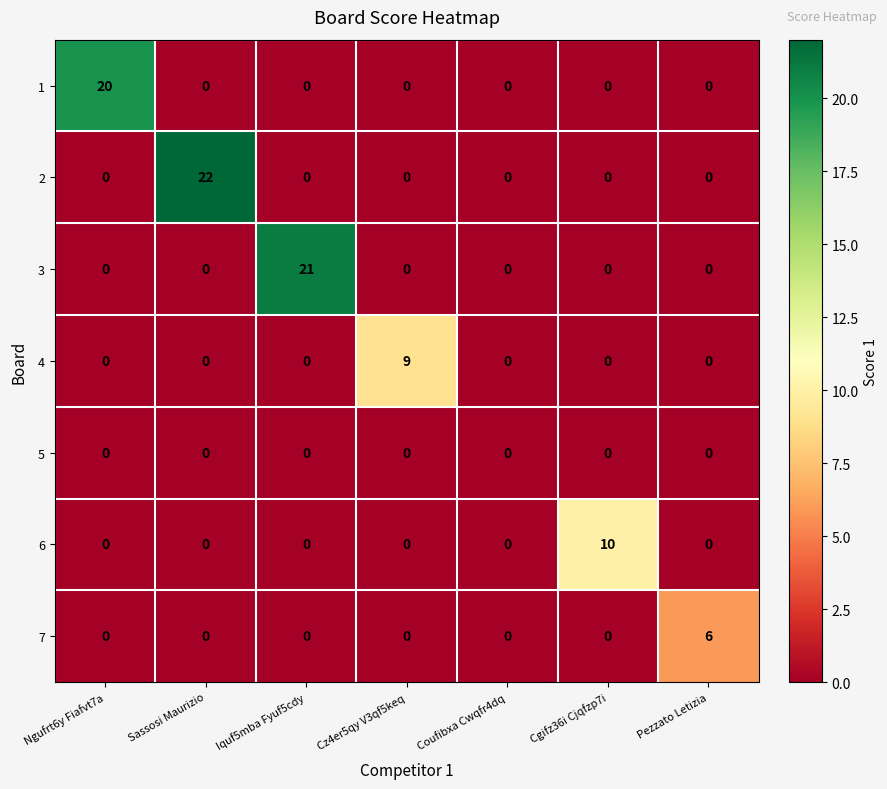

Between Coufibxa Cwqfr4dq and Pezzato Letizia, which series saw the biggest shift?

7